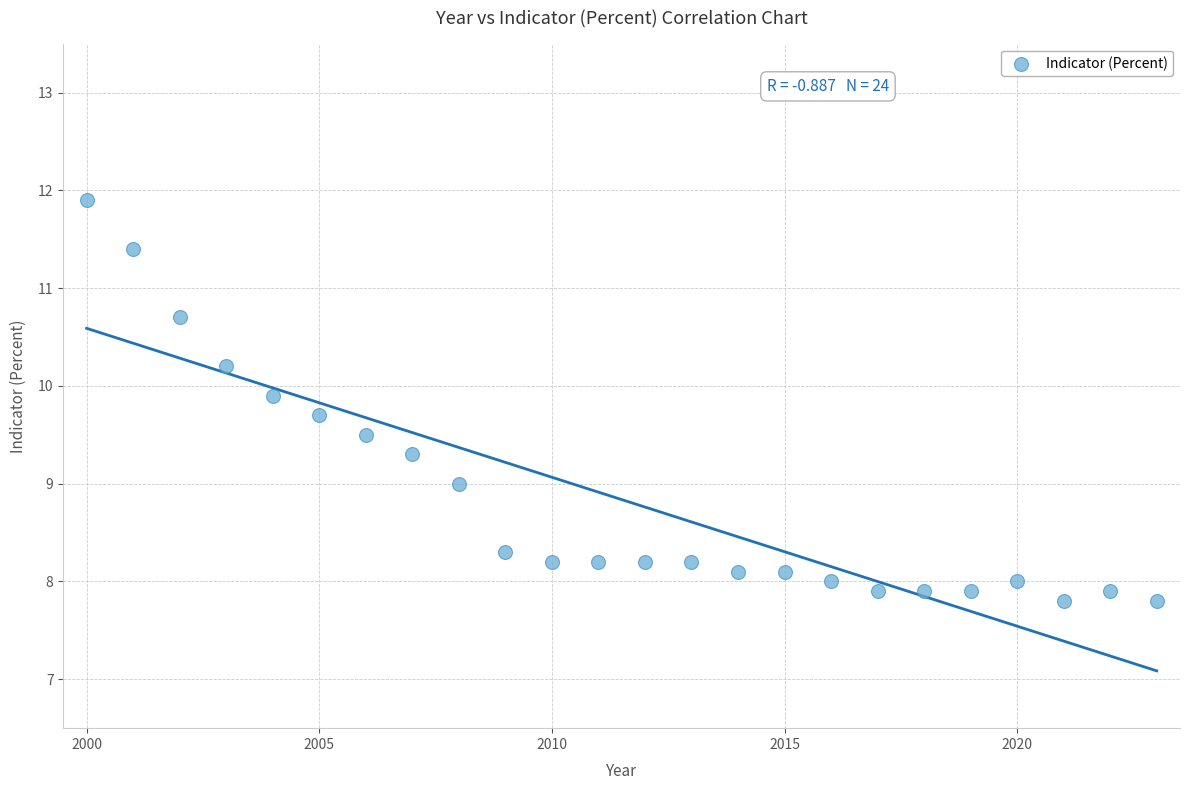

What is the range of Y values (max minus min)?

4.1